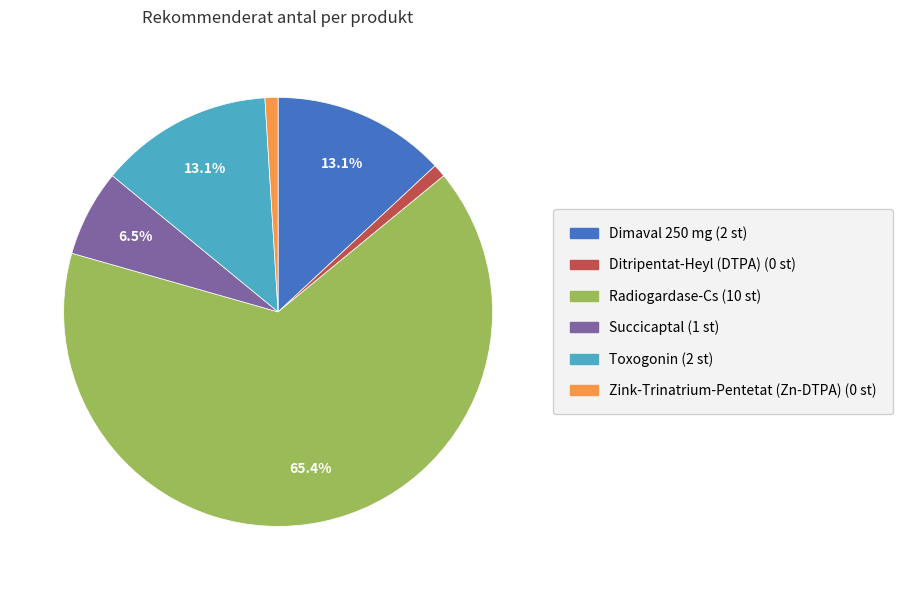

Count the number of slices in the pie.

6